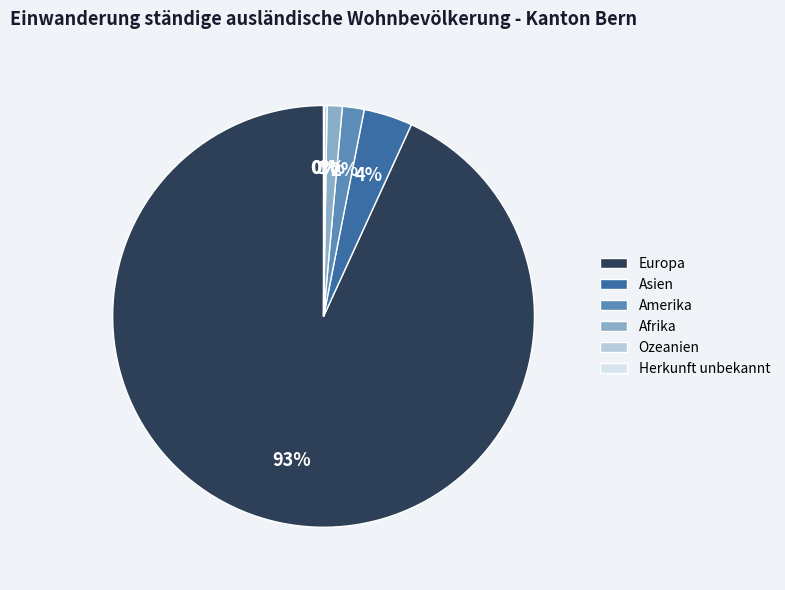

Do Asien and Afrika together represent more than half of the pie?

No